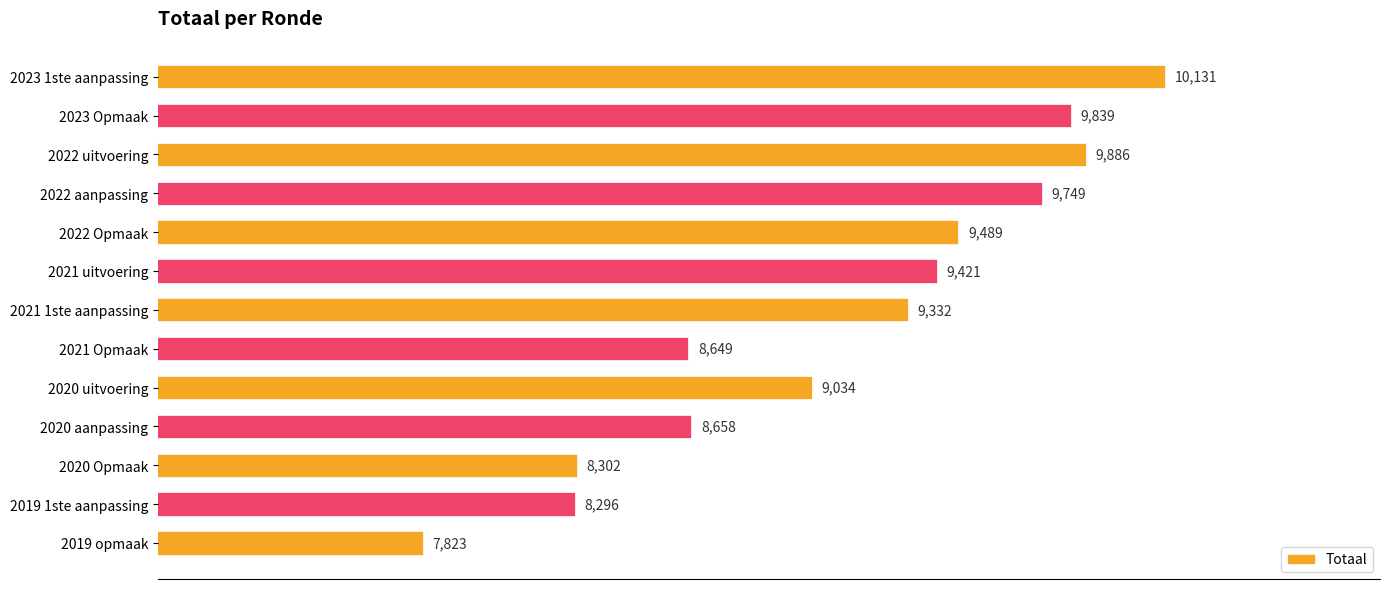

Reading top to bottom, extract all data points from this chart.

10131	9839	9886	9749	9489	9421	9332	8649	9034	8658	8302	8296	7823